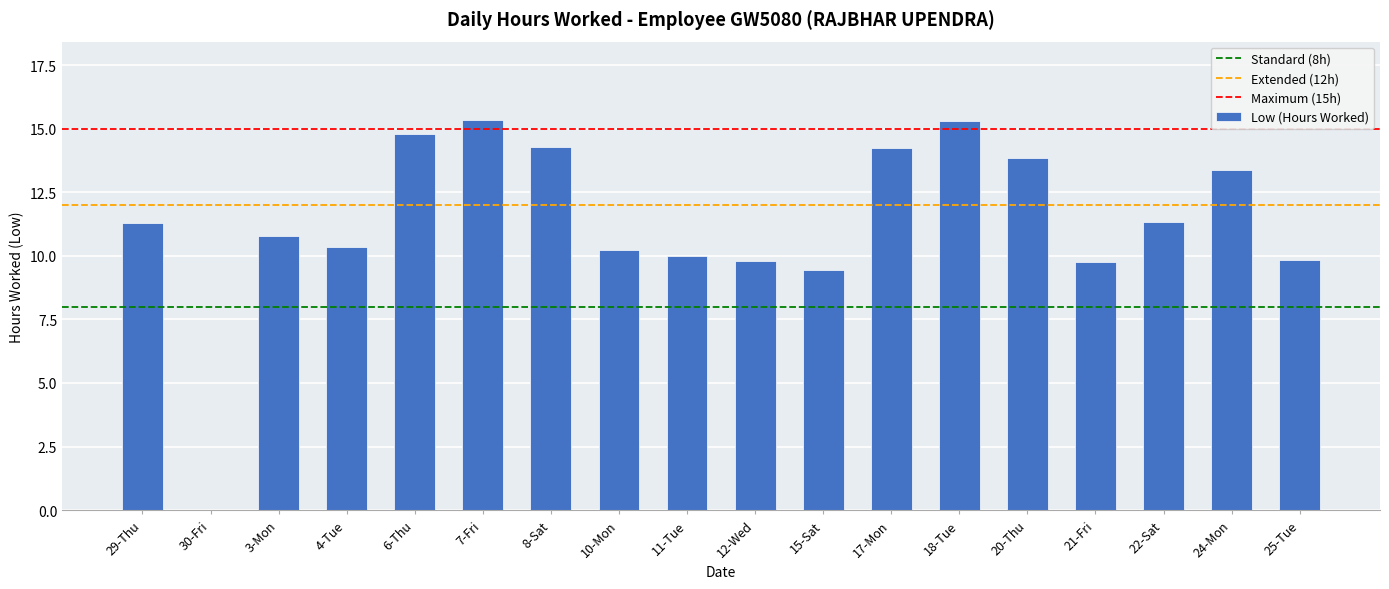

Are the bars grouped side by side (vs. stacked)?

No